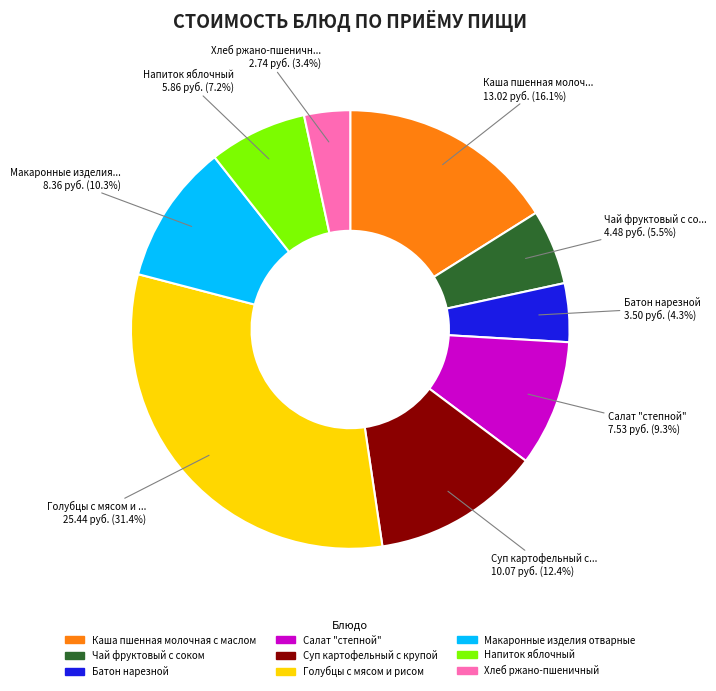

How many segments does this pie chart have?

9